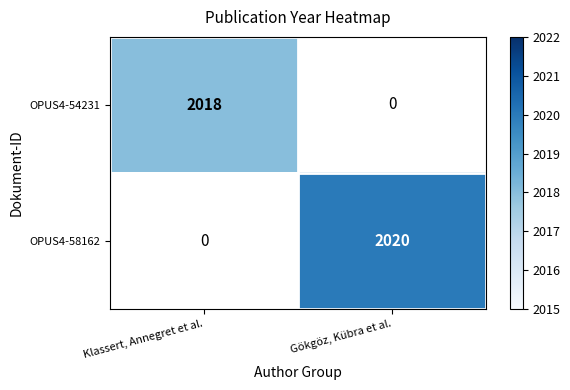

Which category has the highest value across all series?

Gökgöz, Kübra et al.